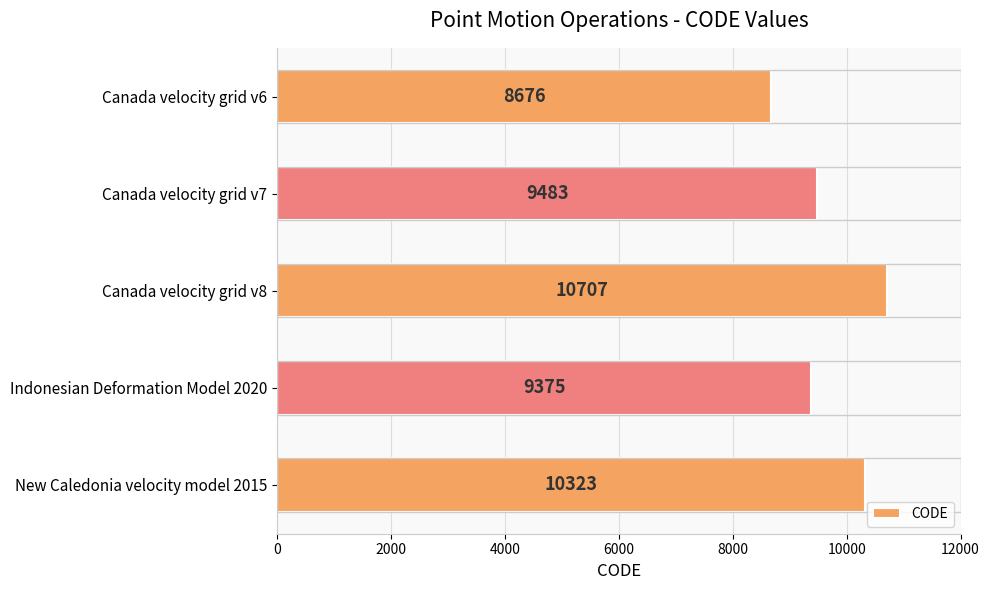

What is the change in value from Canada velocity grid v6 to Canada velocity grid v7?

+807